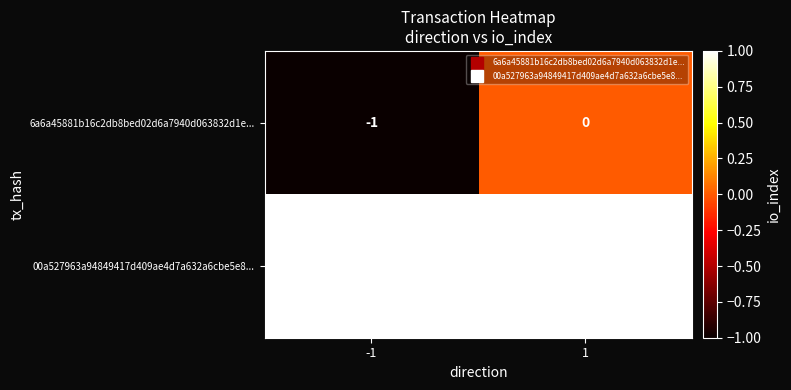

Reading left to right, extract all data points from this chart.

6a6a45881b16c2db8bed02d6a7940d063832d1e...: -1	0
00a527963a94849417d409ae4d7a632a6cbe5e8...: 1	1